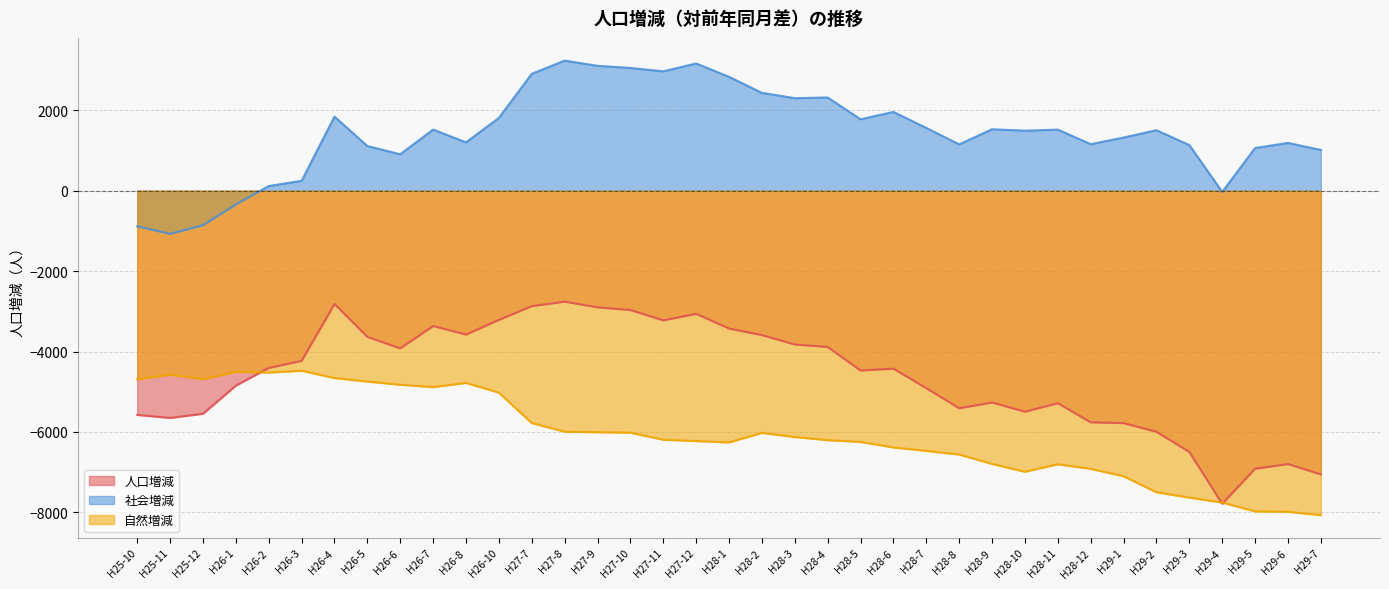

At which category does 自然増減 reach its first local valley?

H25-12